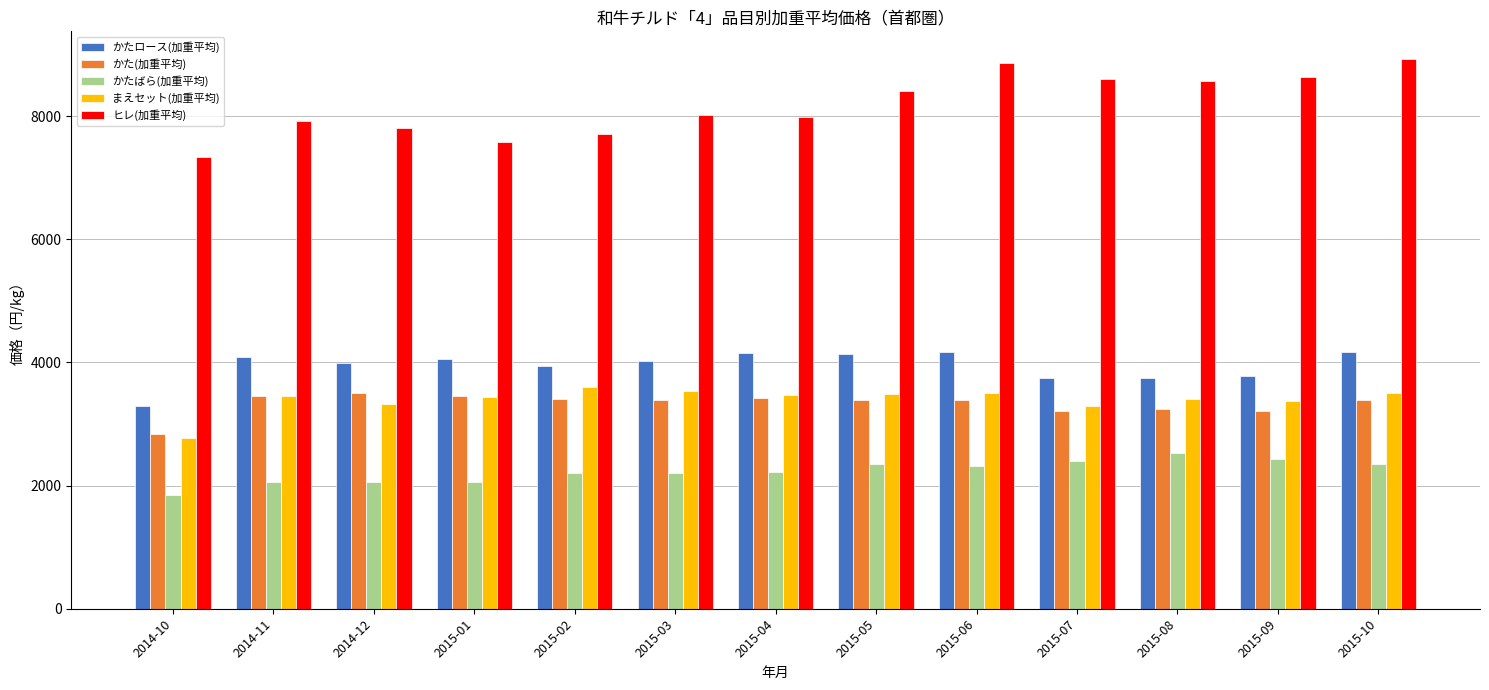

What is the maximum value shown in the chart?

8930.3